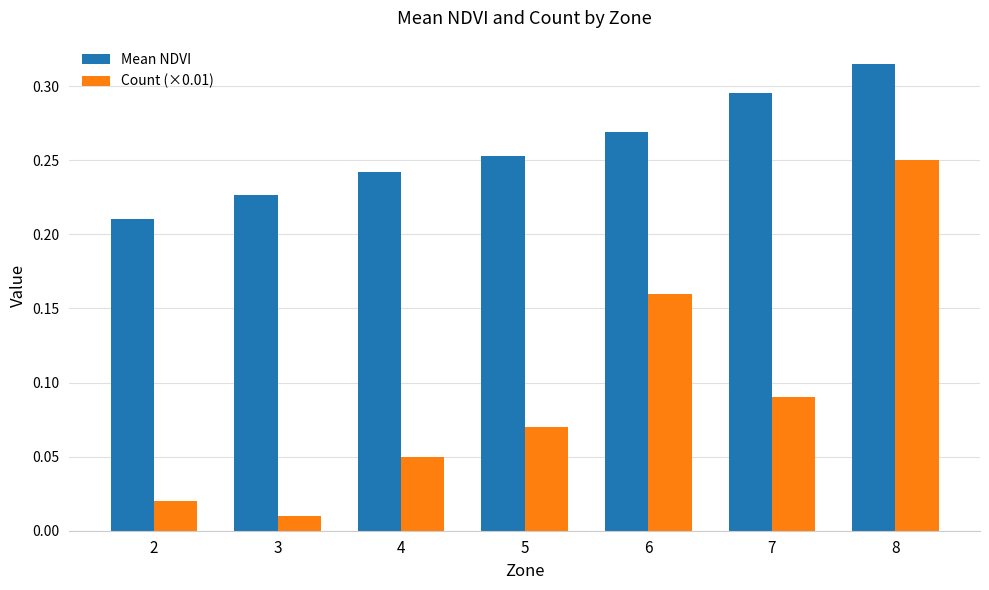

What are all the series names shown in the legend?

Mean NDVI, Count (×0.01)